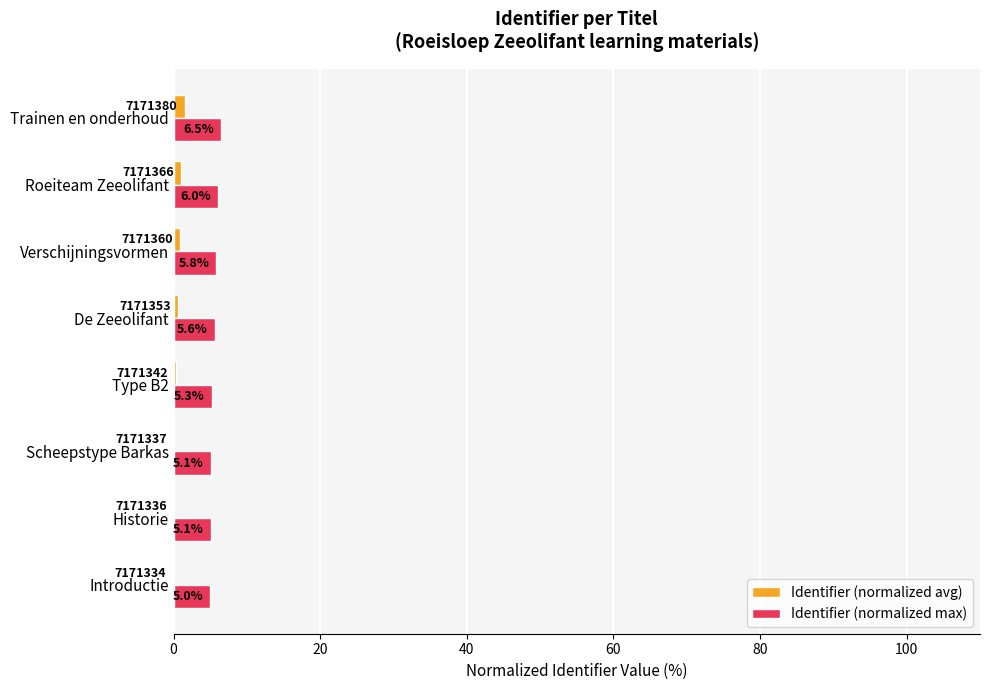

Which series has the largest total across all categories?

Identifier (normalized max)